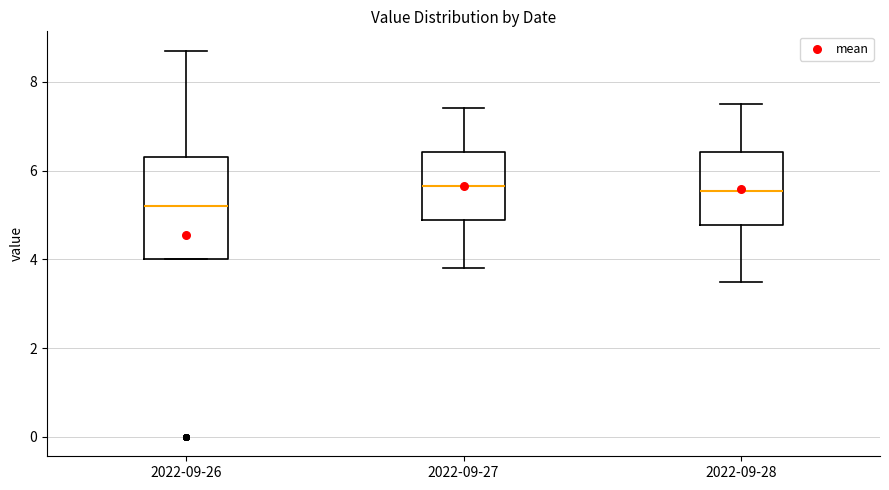

Where does the median line of the box for 2022-09-27 sit on the y-axis? The values are not printed on the chart, so give them approximately, as read against the axis.

5.6